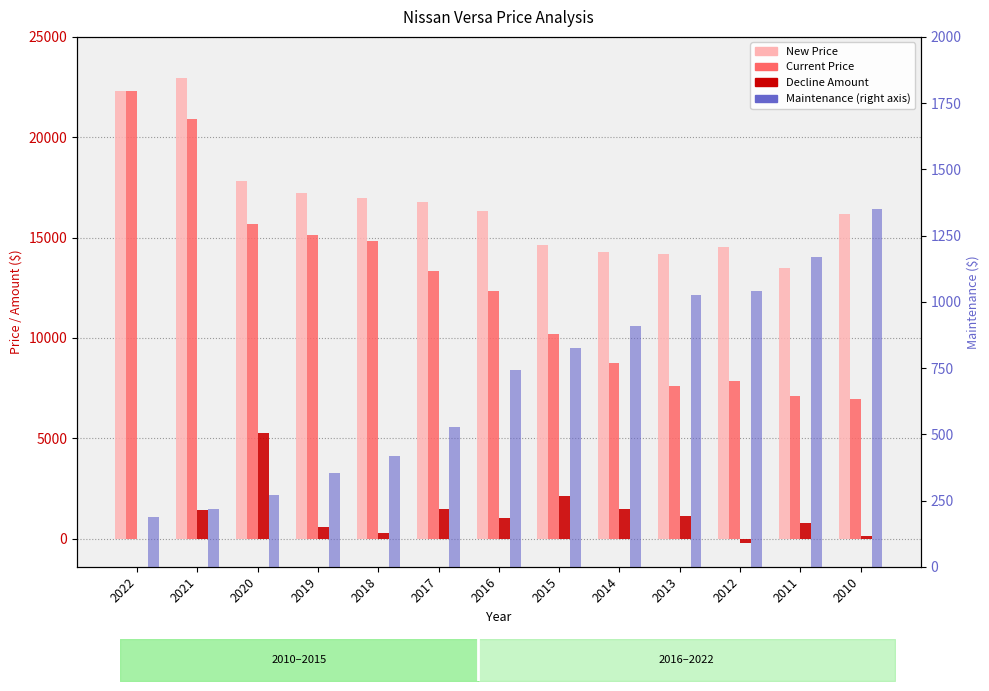

Rank the categories by New Price value from lowest to highest.

2011, 2013, 2014, 2012, 2015, 2010, 2016, 2017, 2018, 2019, 2020, 2022, 2021